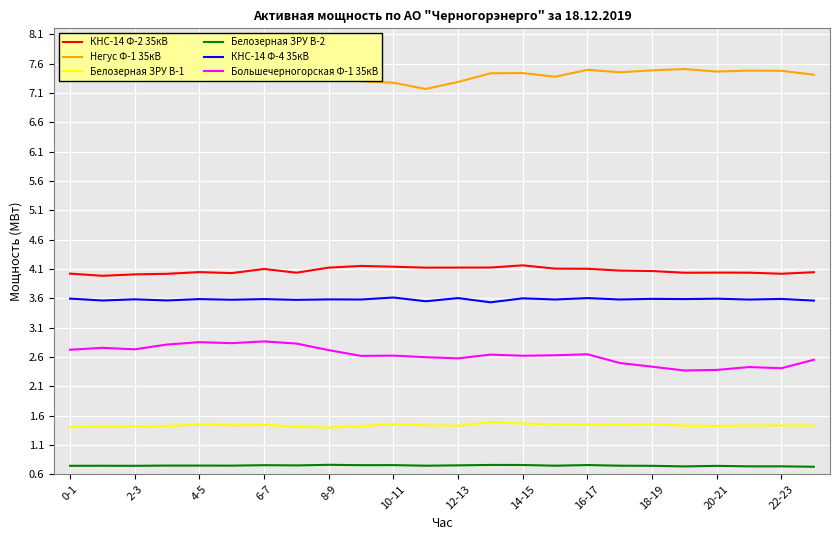

True or false: Негус Ф-1 35кВ and КНС-14 Ф-4 35кВ intersect in this chart.

False